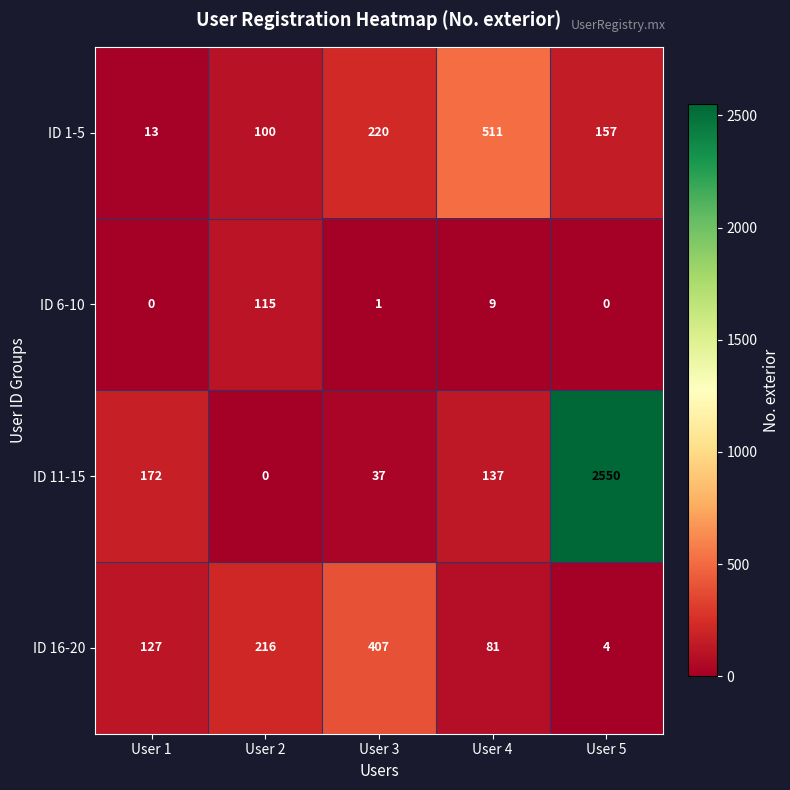

What is the maximum value shown in the chart?

2550